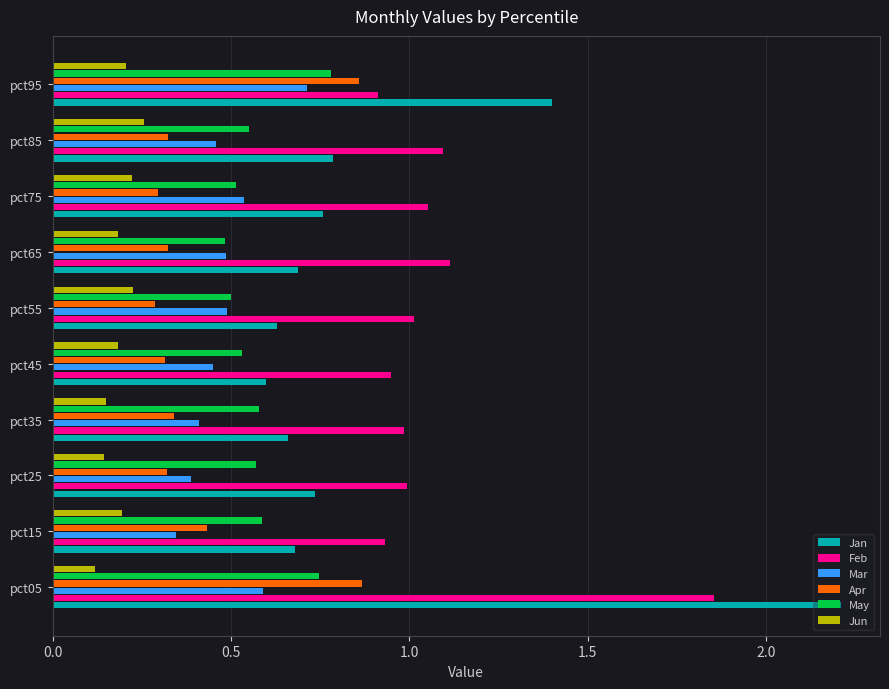

What is the greatest value displayed?

2.2